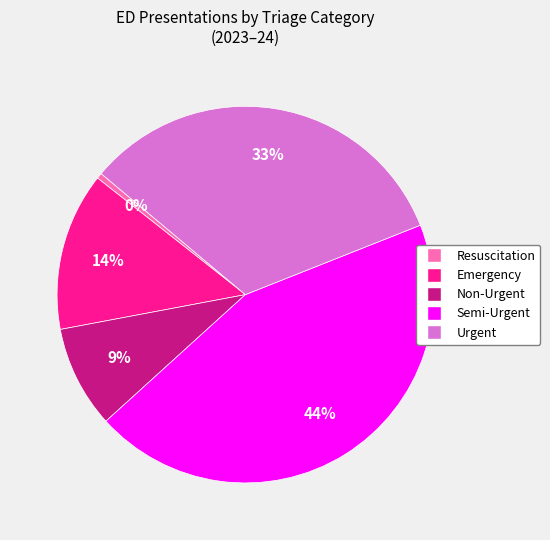

Count the number of slices in the pie.

5